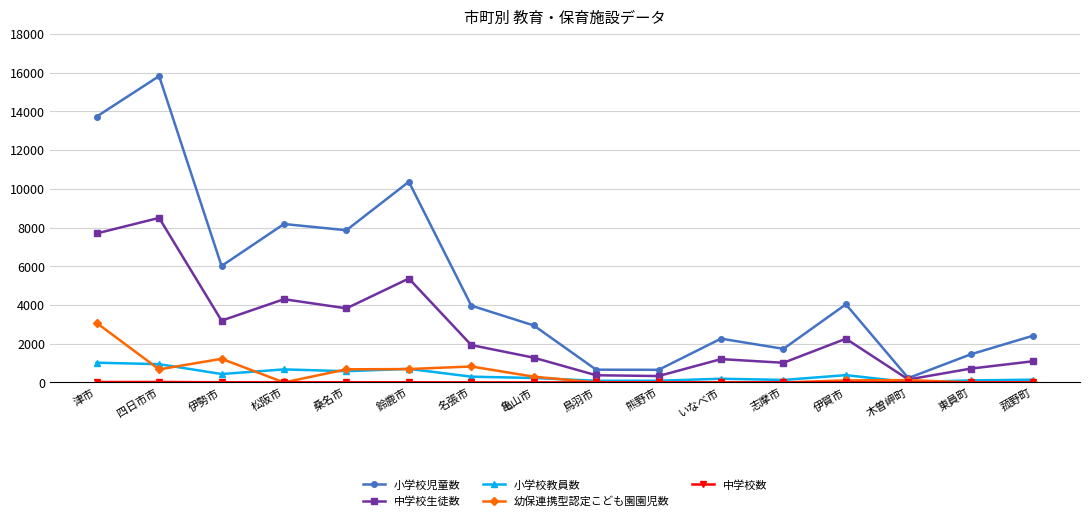

What is the total value across all series at 鳥羽市?

1123